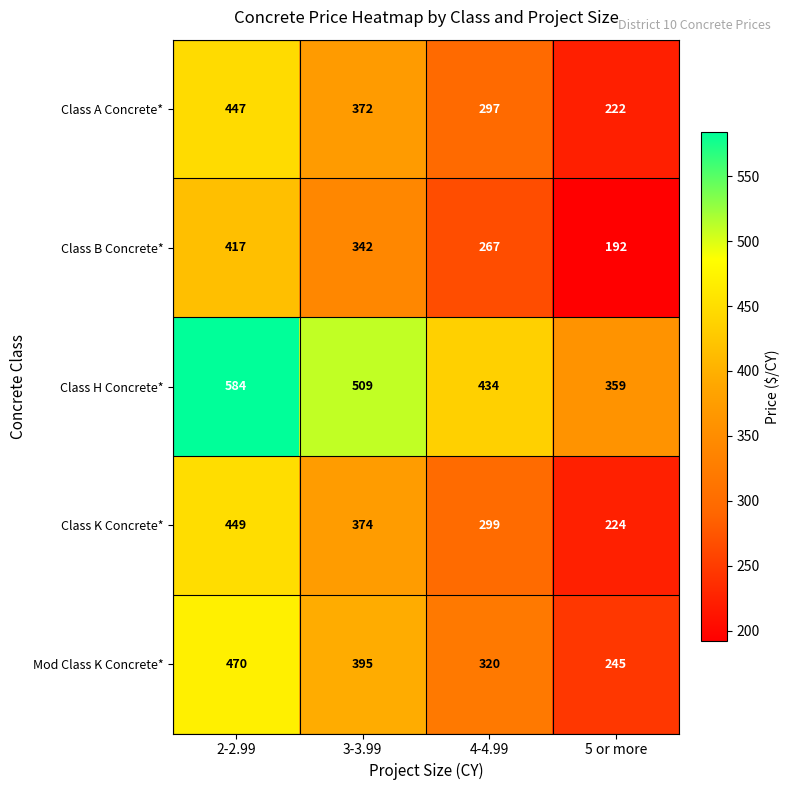

Reading left to right, extract all data points from this chart.

Class A Concrete*: 447	372	297	222
Class B Concrete*: 417	342	267	192
Class H Concrete*: 584	509	434	359
Class K Concrete*: 449	374	299	224
Mod Class K Concrete*: 470	395	320	245